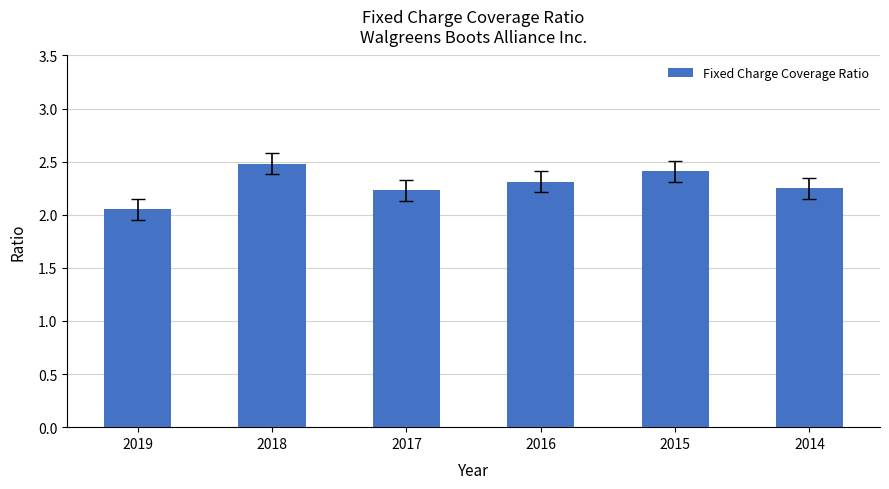

The value at 2018 is 2.5. True or false?

True